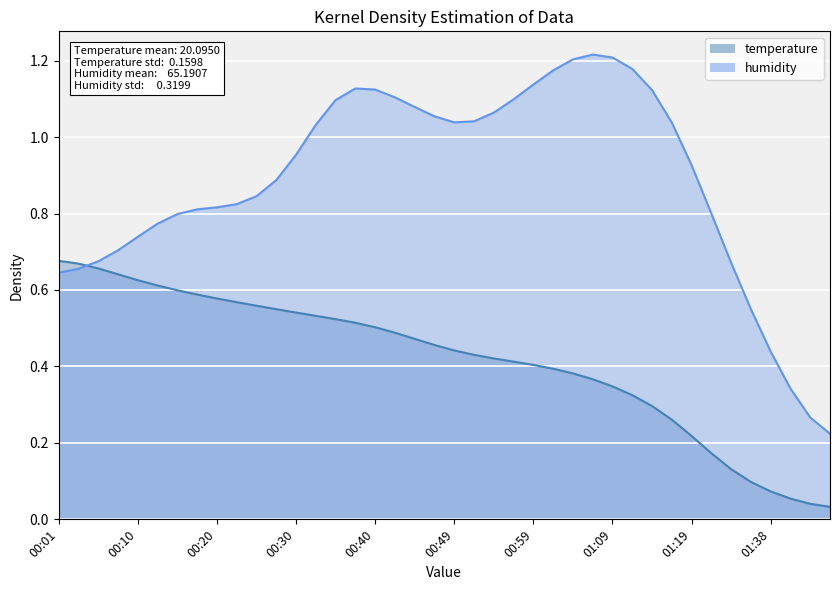

Rank the categories by value from highest to lowest.

00:01, 00:03, 00:06, 00:08, 00:10, 00:13, 00:15, 00:18, 00:20, 00:23, 00:25, 00:28, 00:30, 00:32, 00:35, 00:37, 00:40, 00:42, 00:44, 00:47, 00:49, 00:52, 00:54, 00:57, 00:59, 01:02, 01:04, 01:06, 01:09, 01:11, 01:14, 01:16, 01:19, 01:31, 01:33, 01:35, 01:38, 01:40, 01:43, 01:45